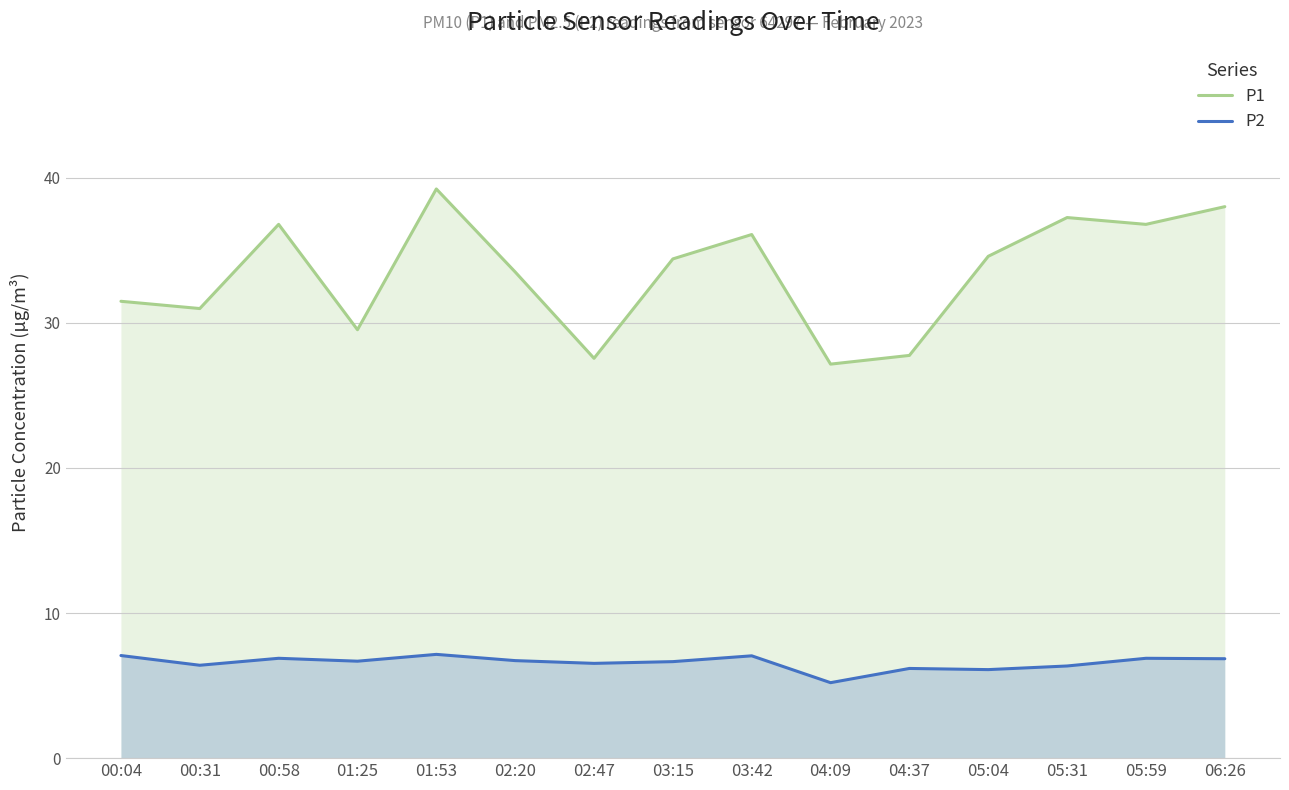

What is the value of the P2 point at the 10th from the left?

5.2